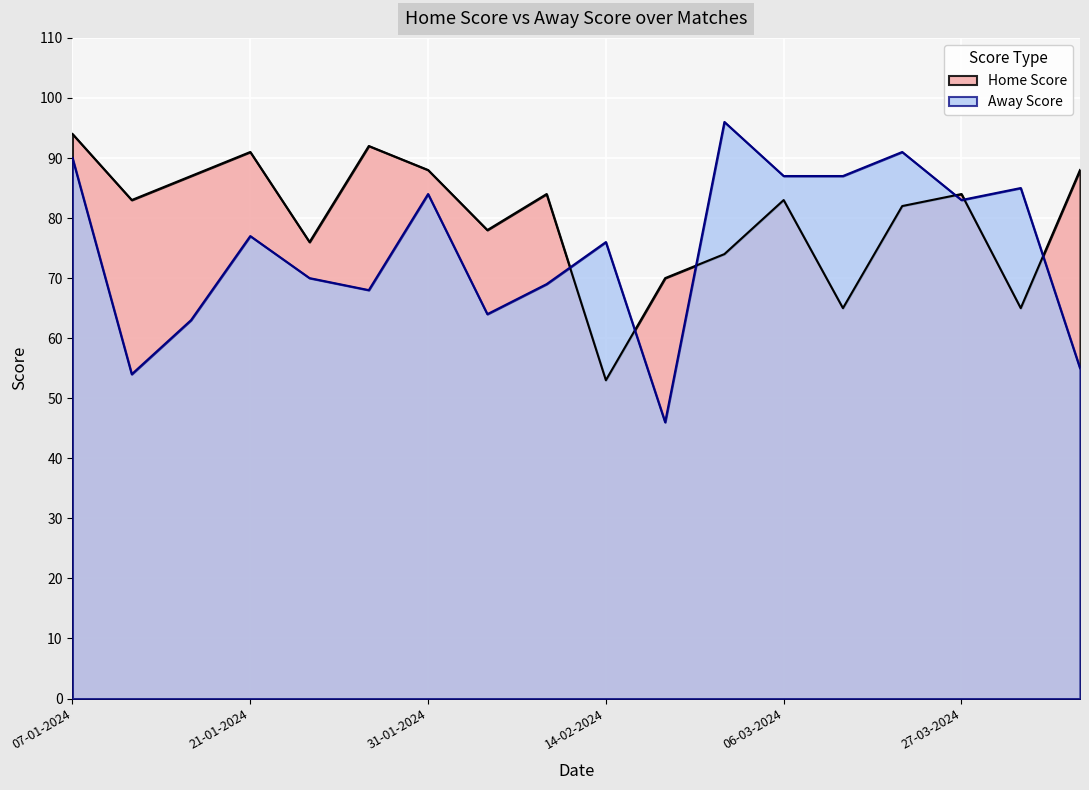

Rank the series by their maximum value, from highest to lowest.

Away Score, Home Score